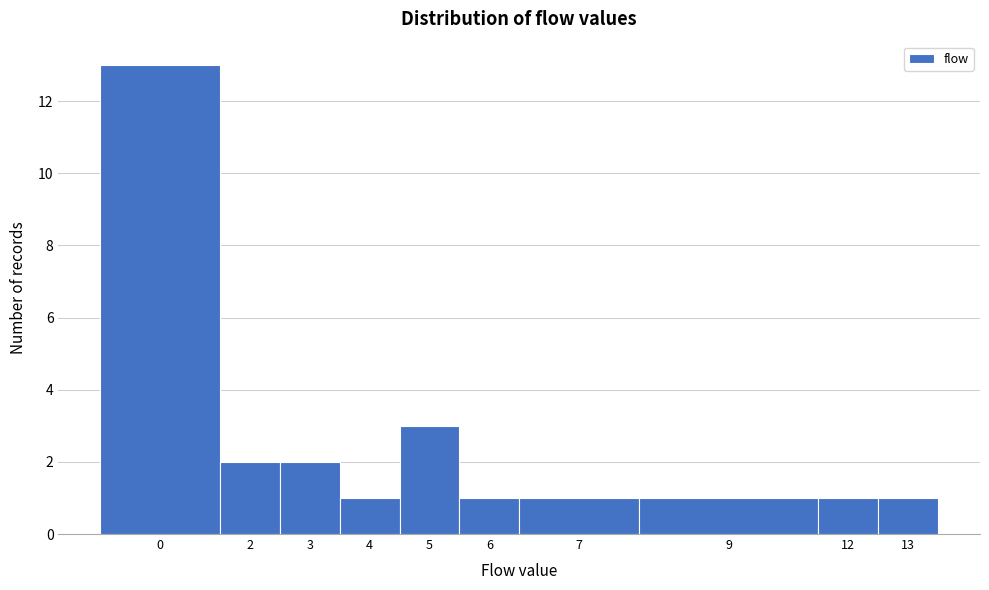

Reading right to left, extract all data points from this chart.

1	1	1	1	1	3	1	2	2	13